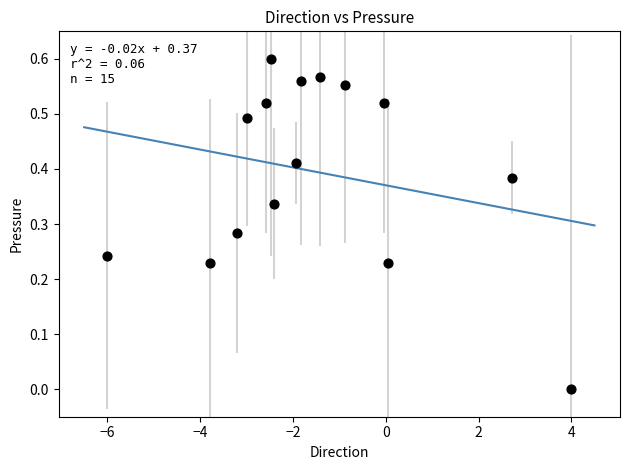

What is the range of X values (max minus min)?

10.0